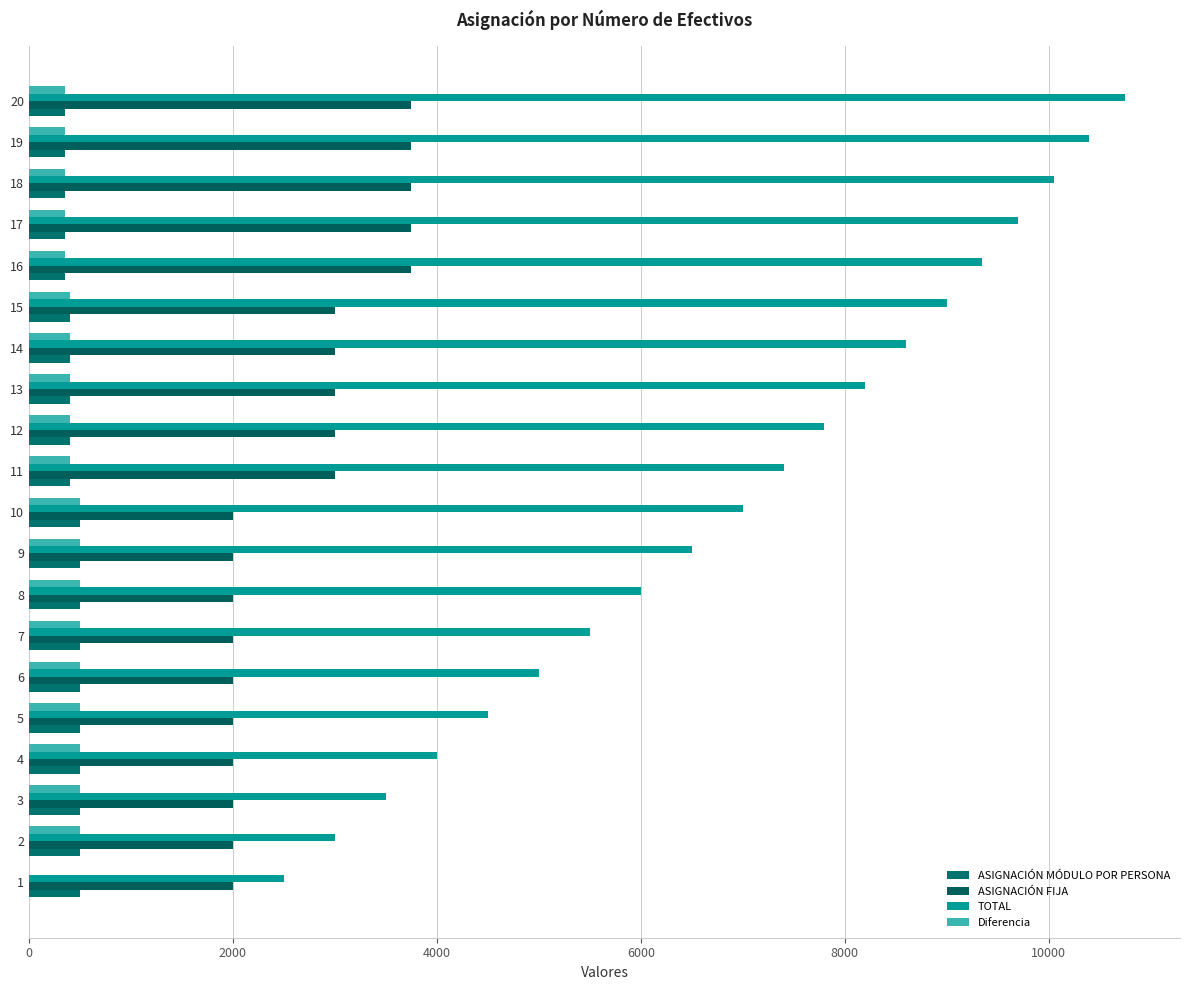

Count the number of categories in the chart.

20